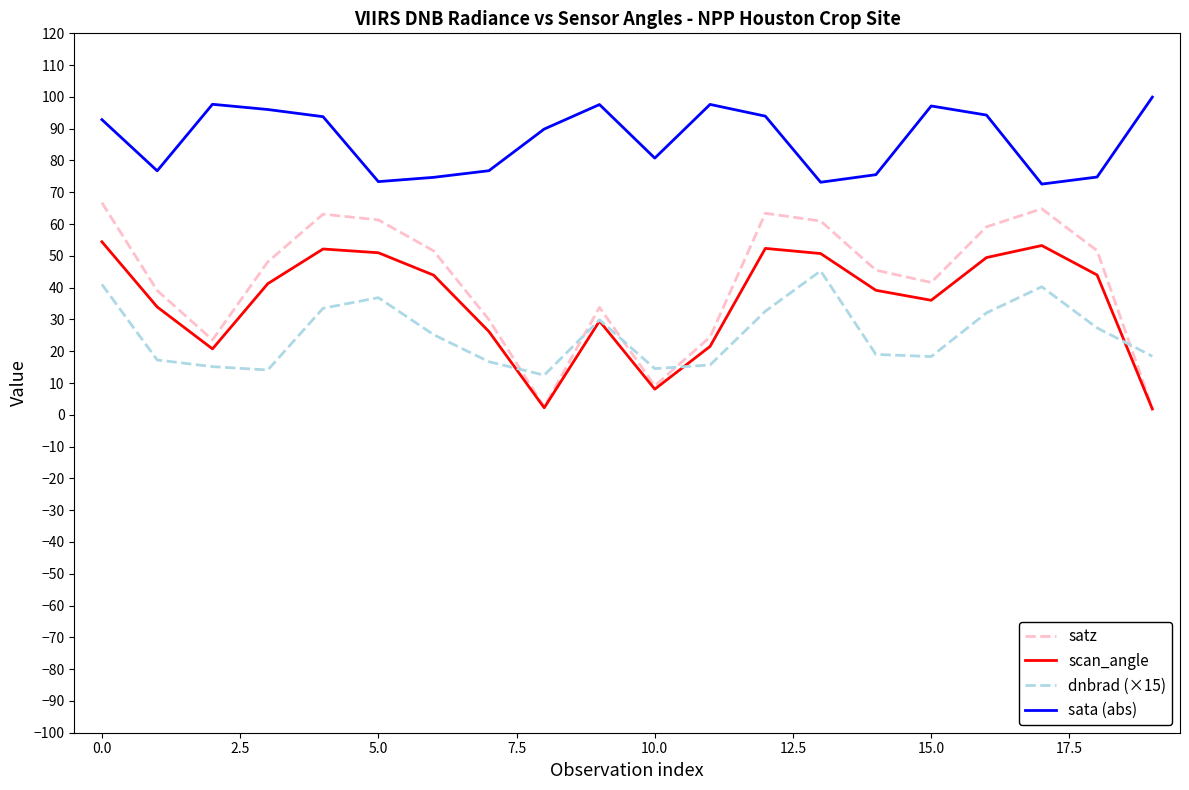

Does the chart have visible grid lines?

No